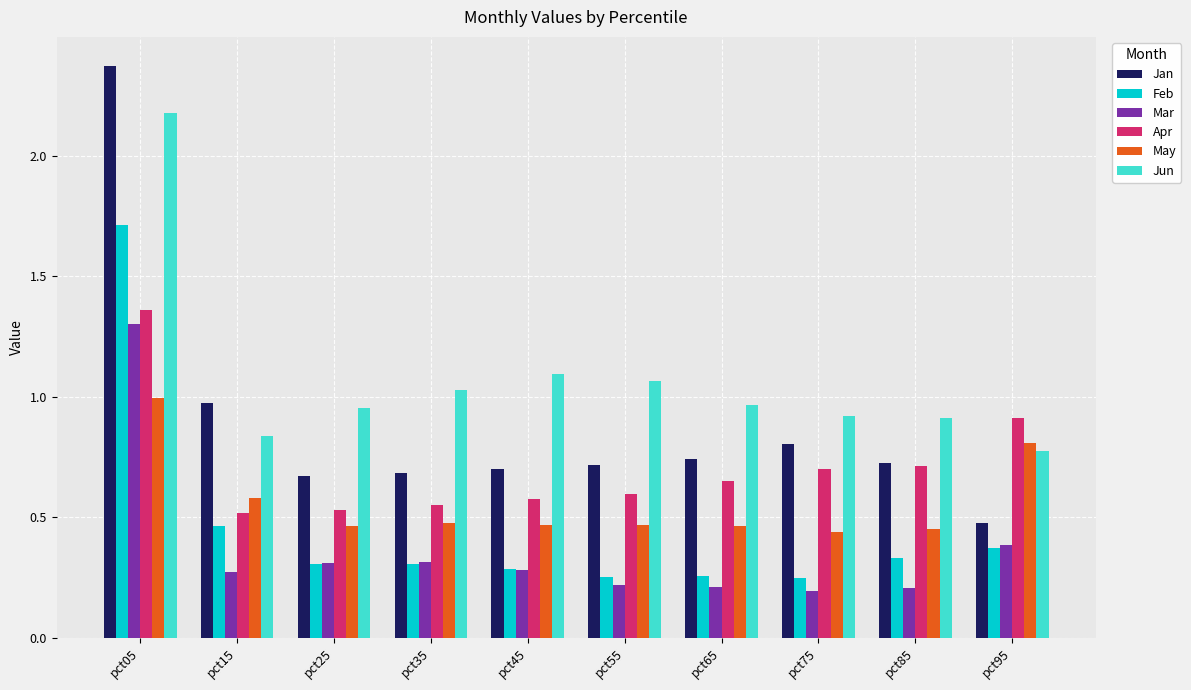

The value of Mar at pct35 is 0.5. True or false?

False